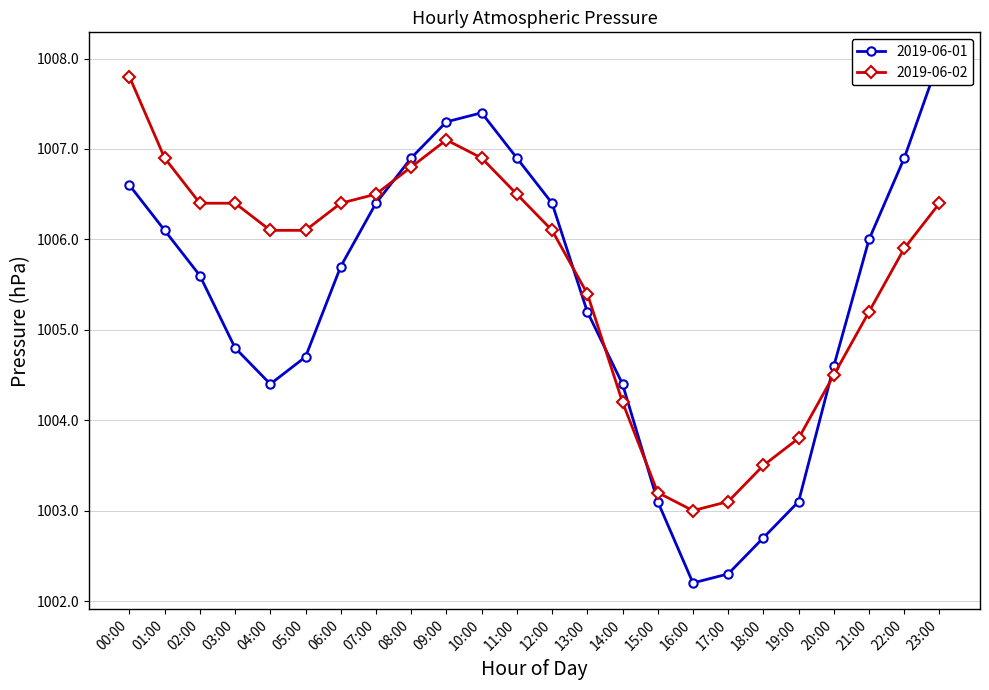

What is the difference between the 2019-06-02 values at 13:00 and 11:00?

1.1